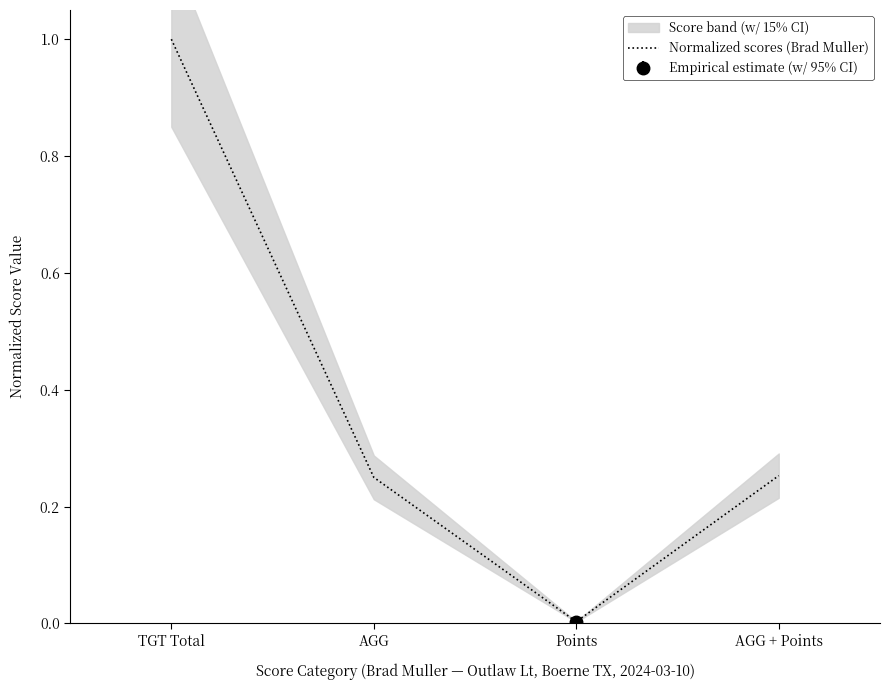

What is the difference between the values at TGT Total and AGG + Points?

0.7